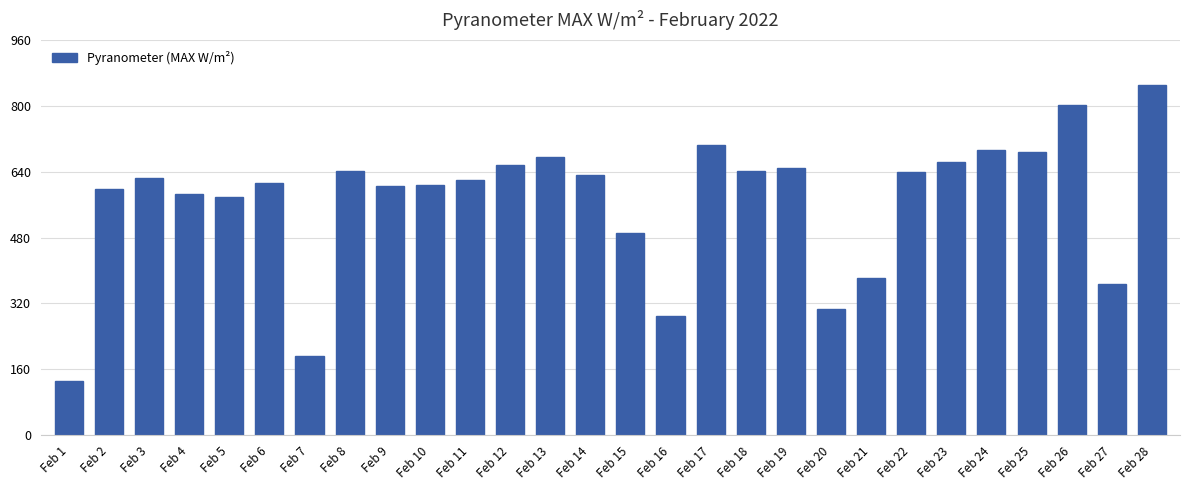

At which label is the value closest to 491?

Feb 15